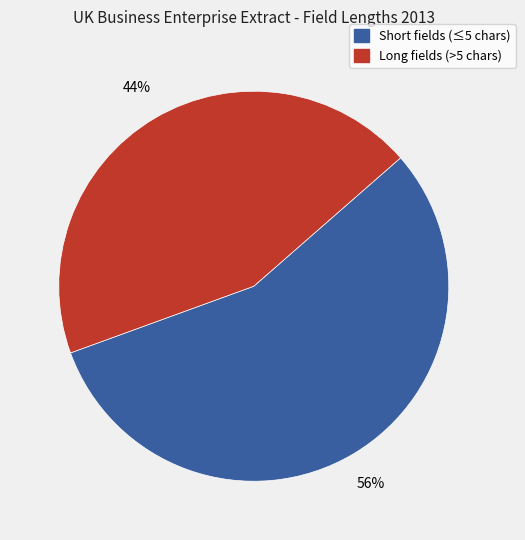

What is the smallest slice in the pie chart?

Long fields (>5 chars)